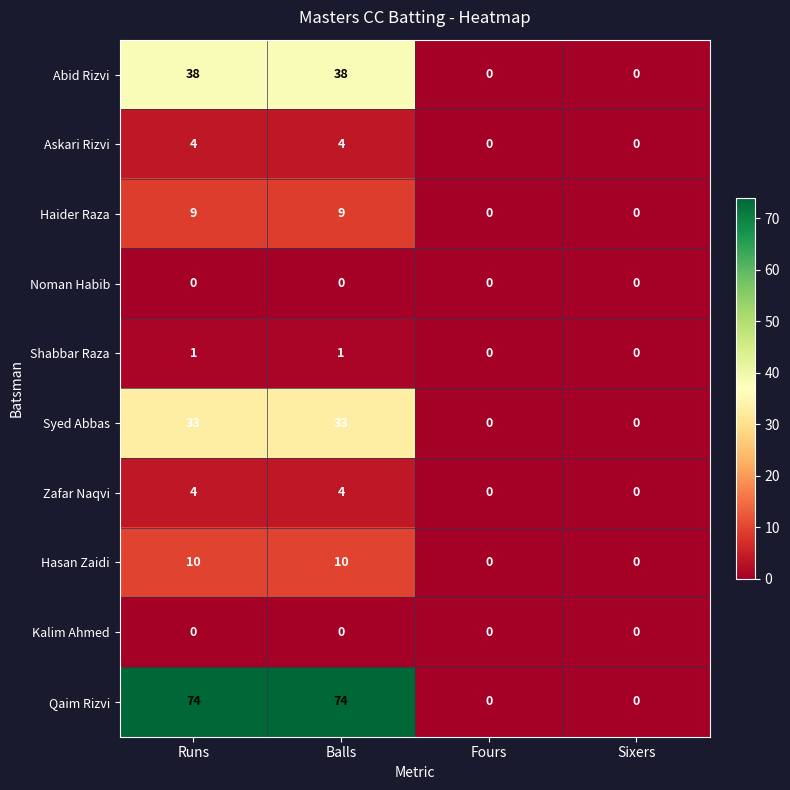

Between Runs and Sixers, which series saw the biggest shift?

Qaim Rizvi